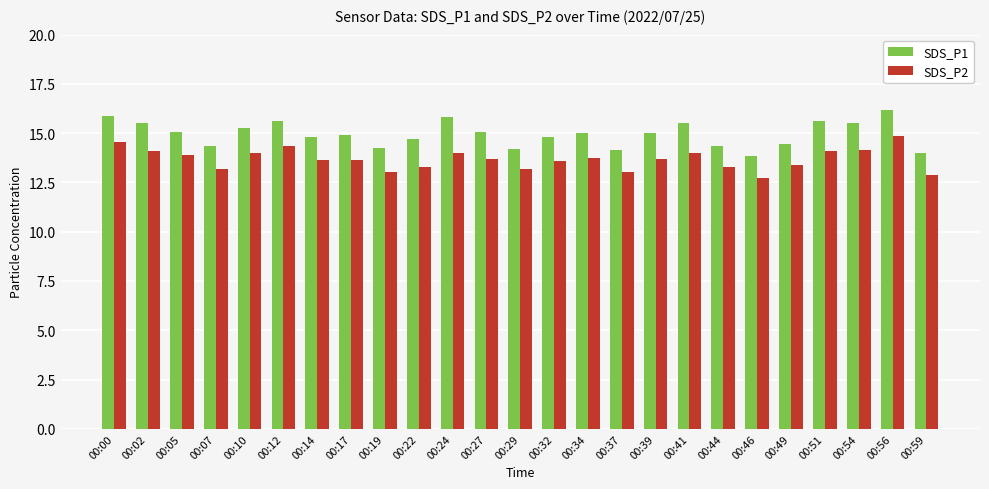

List the series in order of their overall mean, highest first.

SDS_P1, SDS_P2